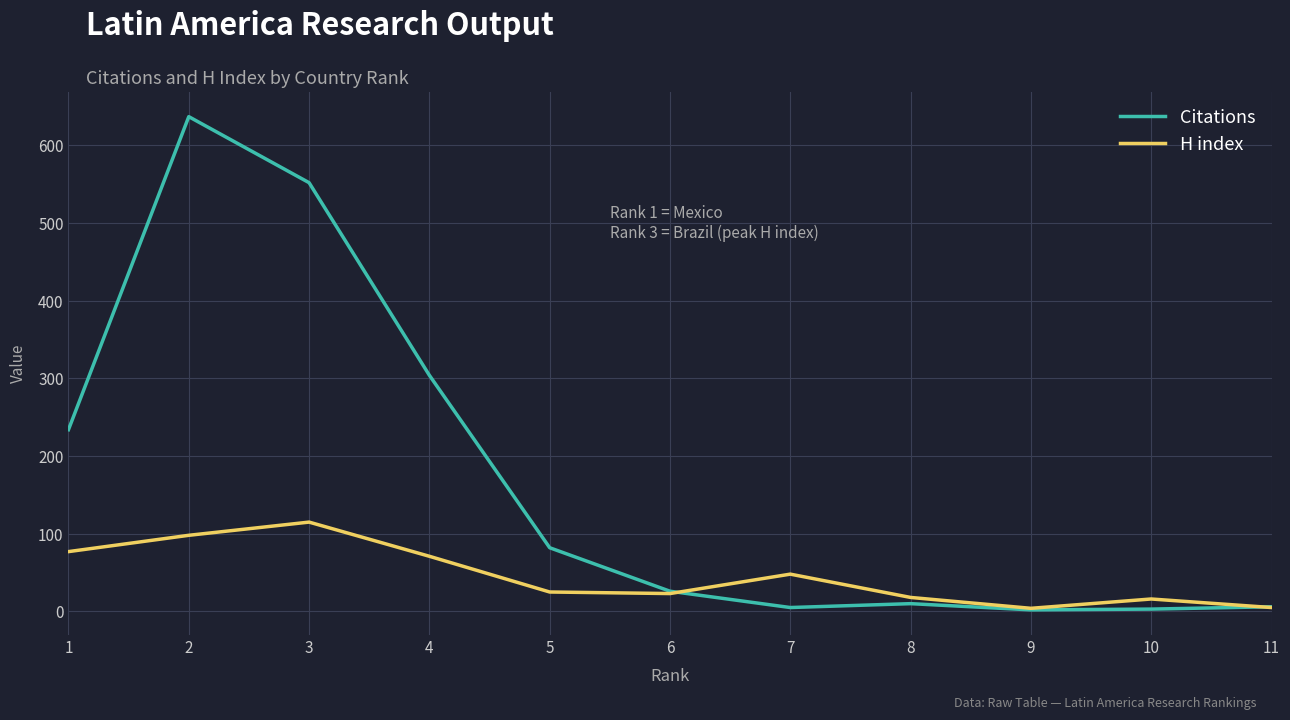

Between 5 and 9, which series saw the biggest shift?

Citations